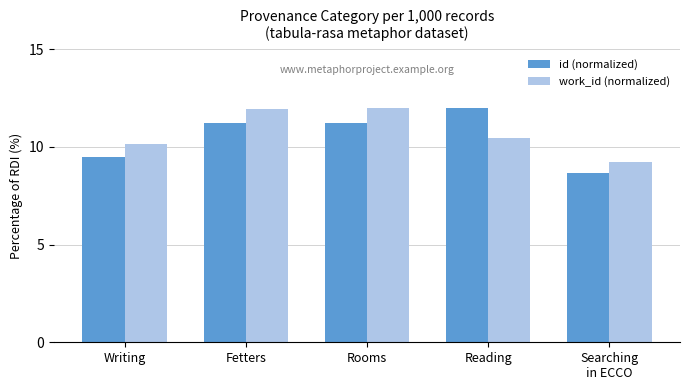

The id (normalized) series shows 12.0 at Reading. True or false?

True